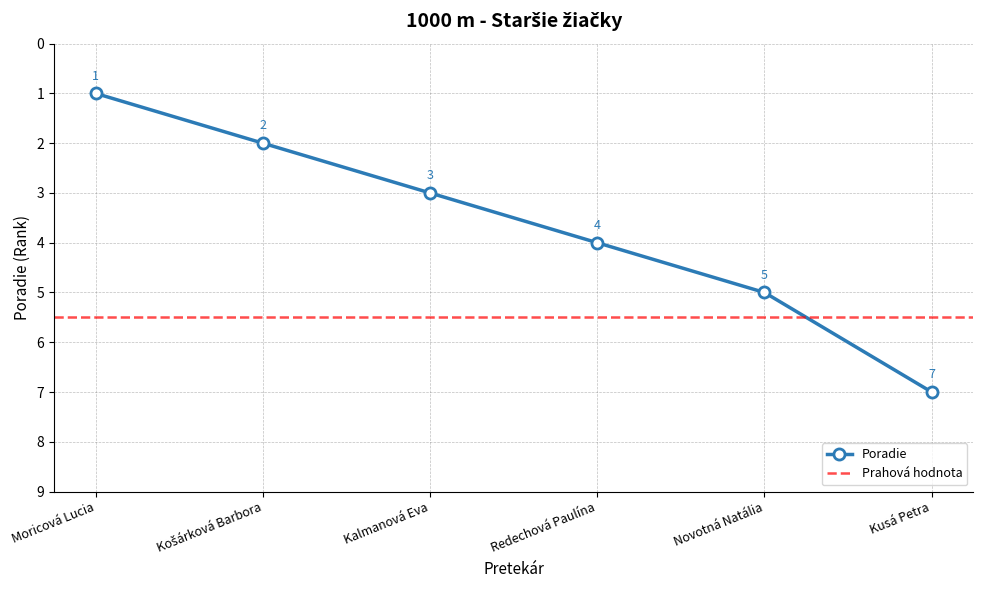

At which label does the data first exceed 4?

Novotná Natália